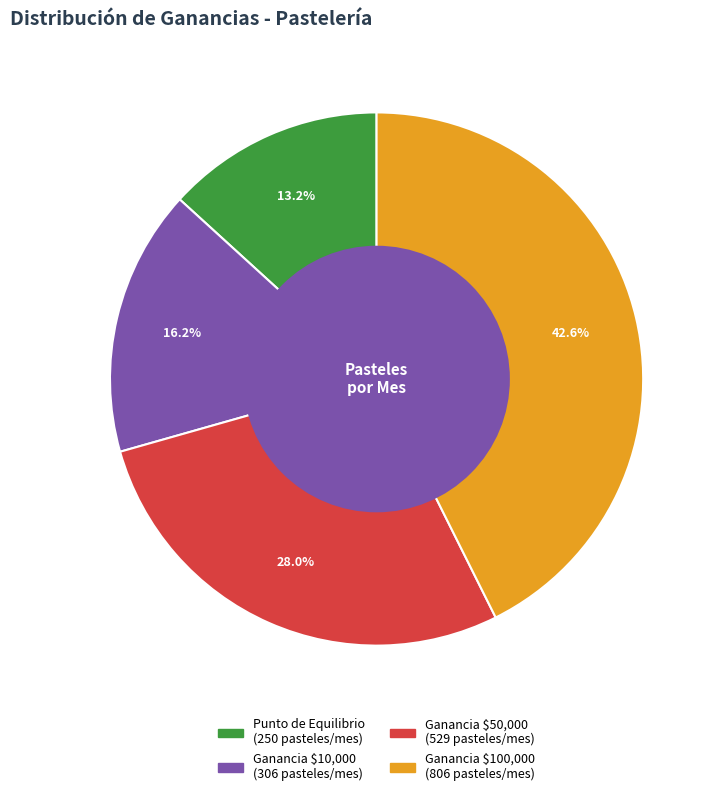

Which slice is the largest?

Ganancia $100,000